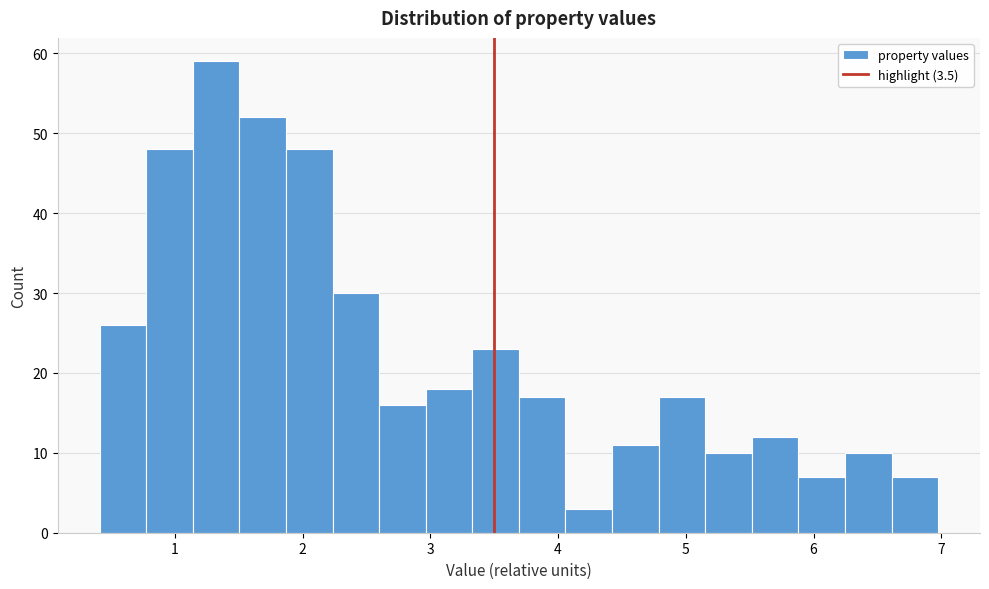

Around what value on the x-axis is the tallest bar? Give the approximate position of its centre, as read against the axis.

1.3